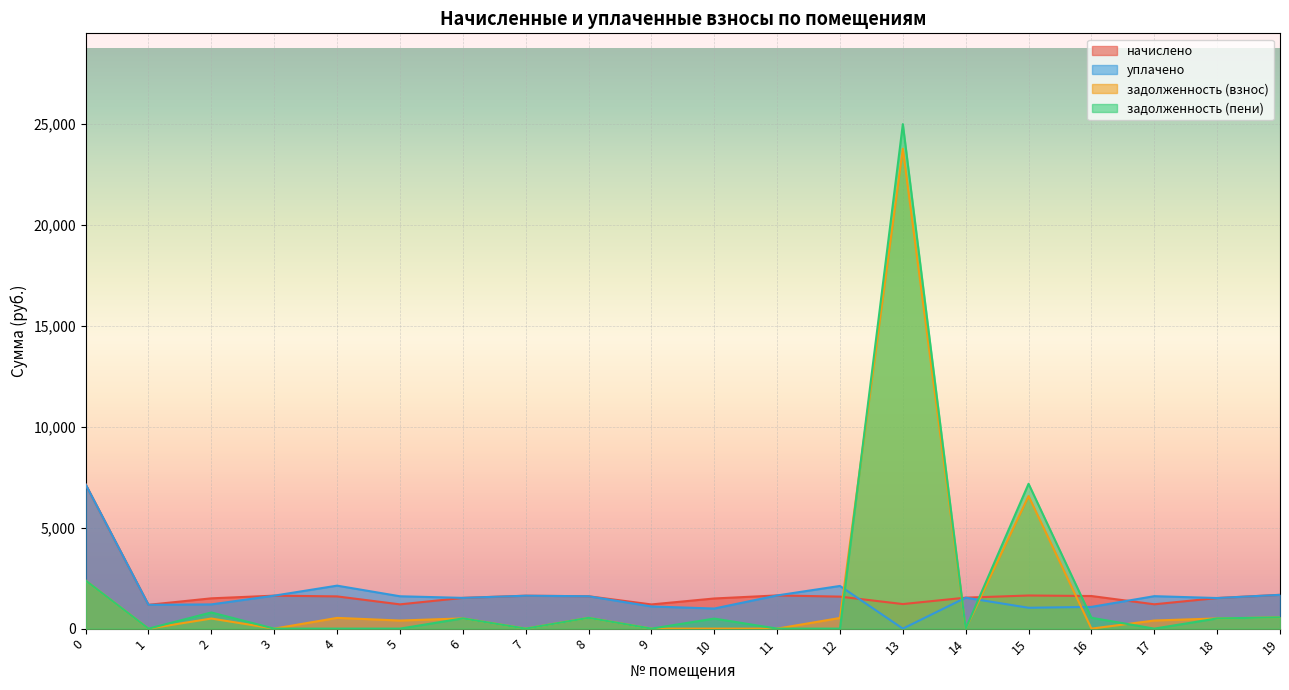

What is the spread (max minus min) of values at 13?

24984.5